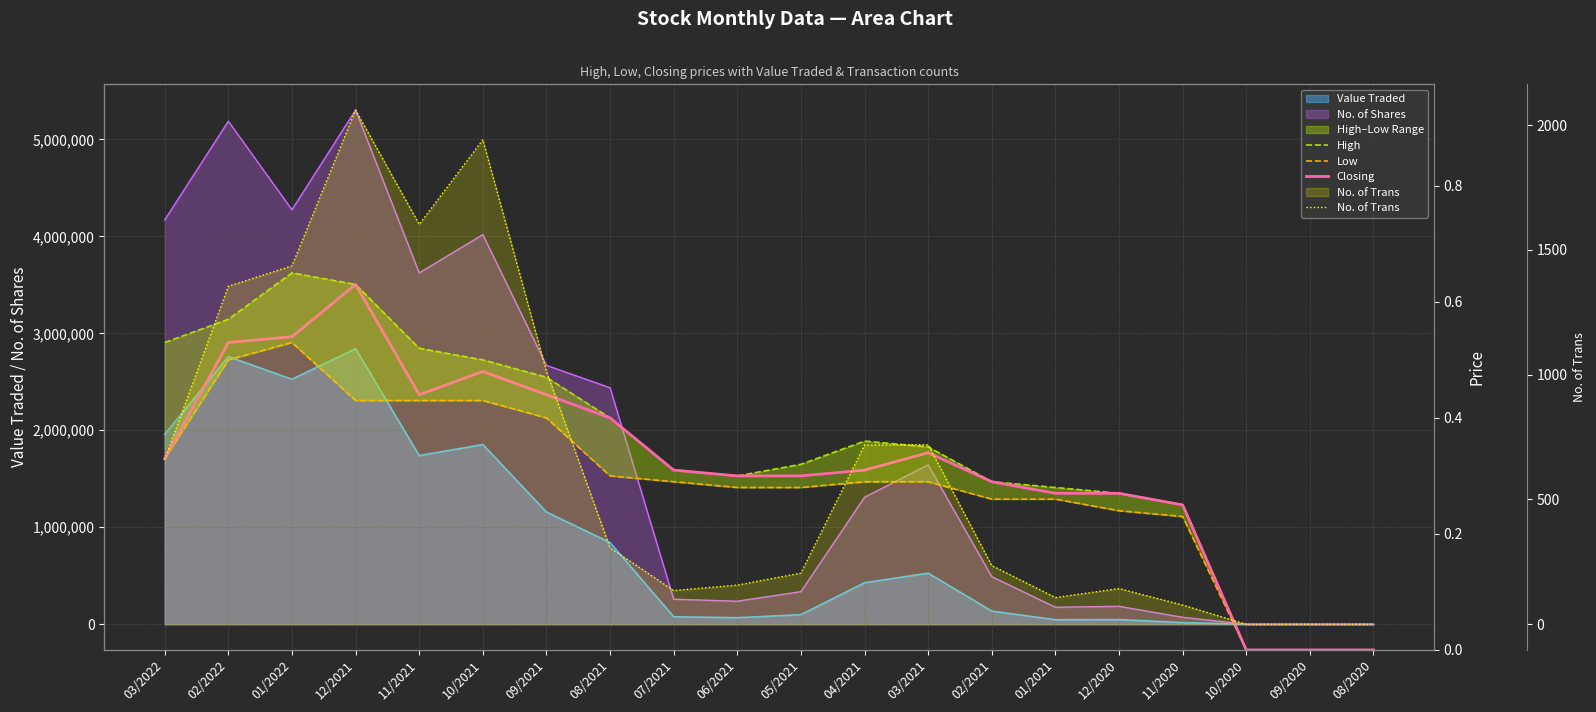

At which category does Low reach its first local peak?

01/2022